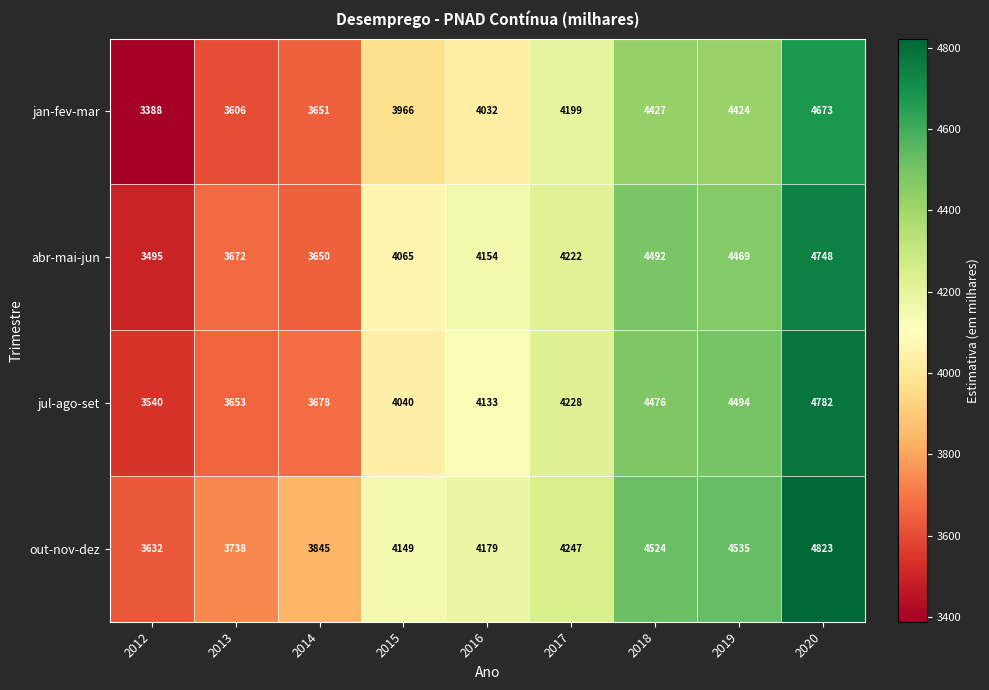

Which series has the largest total across all categories?

out-nov-dez